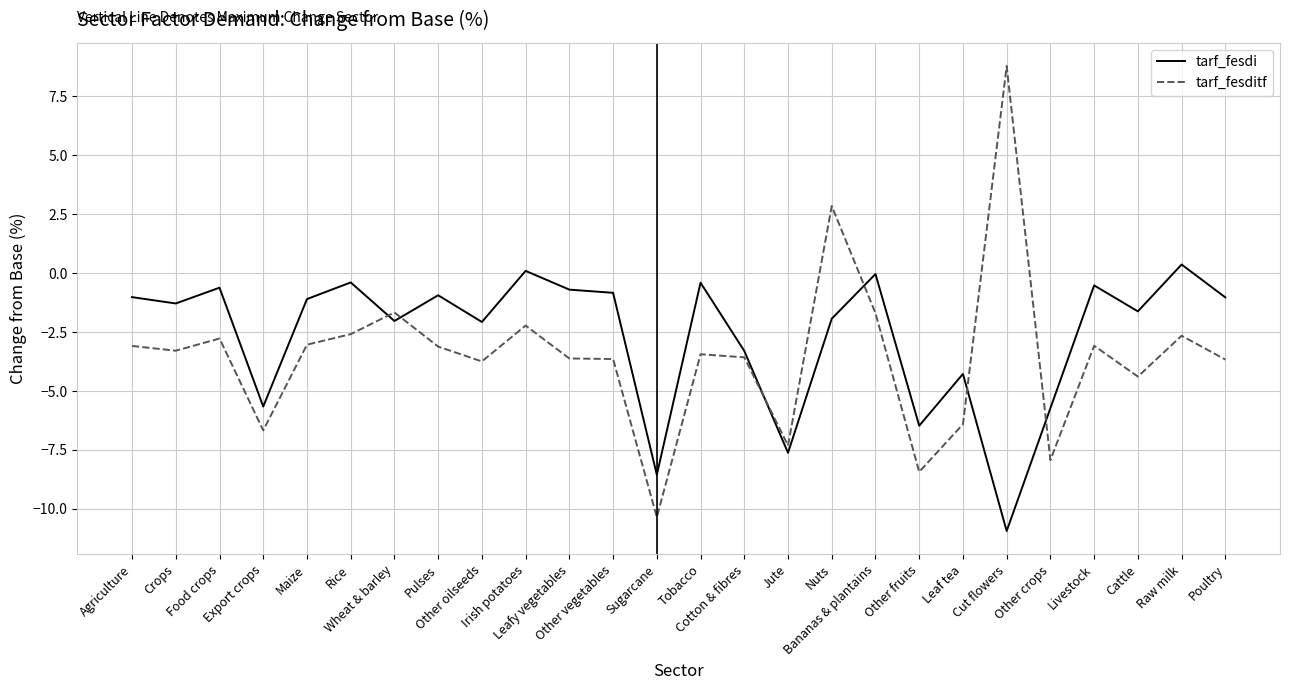

Which label corresponds to the smallest value in the chart?

Cut flowers